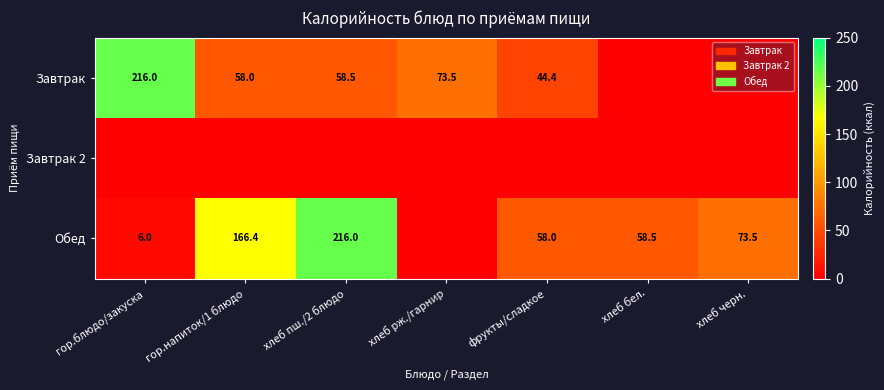

The Завтрак series shows 96.2 at хлеб пш./2 блюдо. True or false?

False